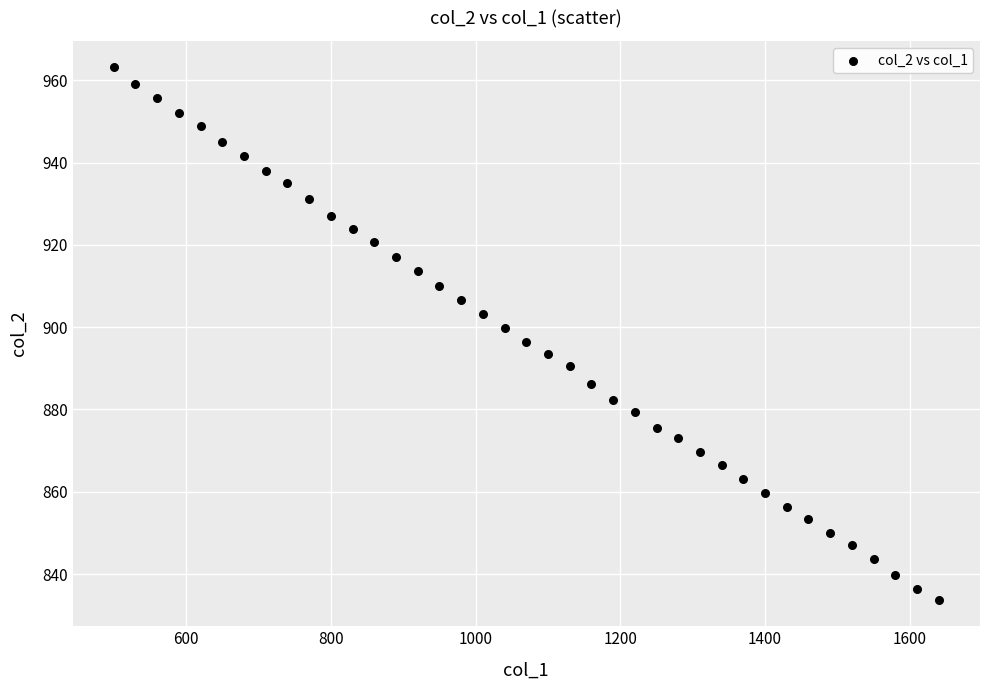

What is the range of Y values (max minus min)?

129.3